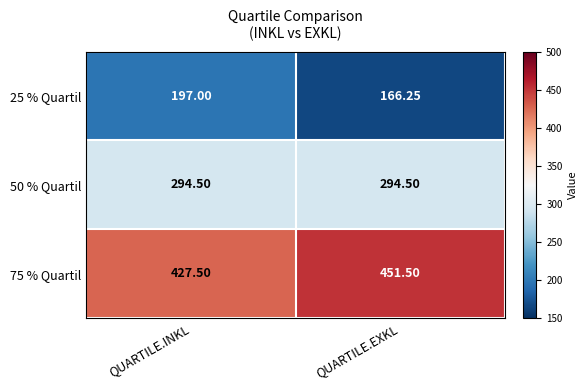

Is the value of 50 % Quartil at QUARTILE.INKL greater than the value of 25 % Quartil at QUARTILE.EXKL?

Yes